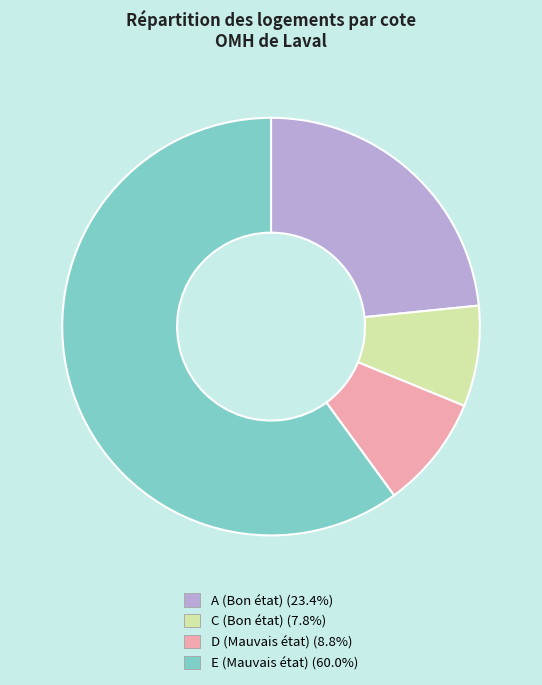

Is there a majority slice in this chart?

Yes